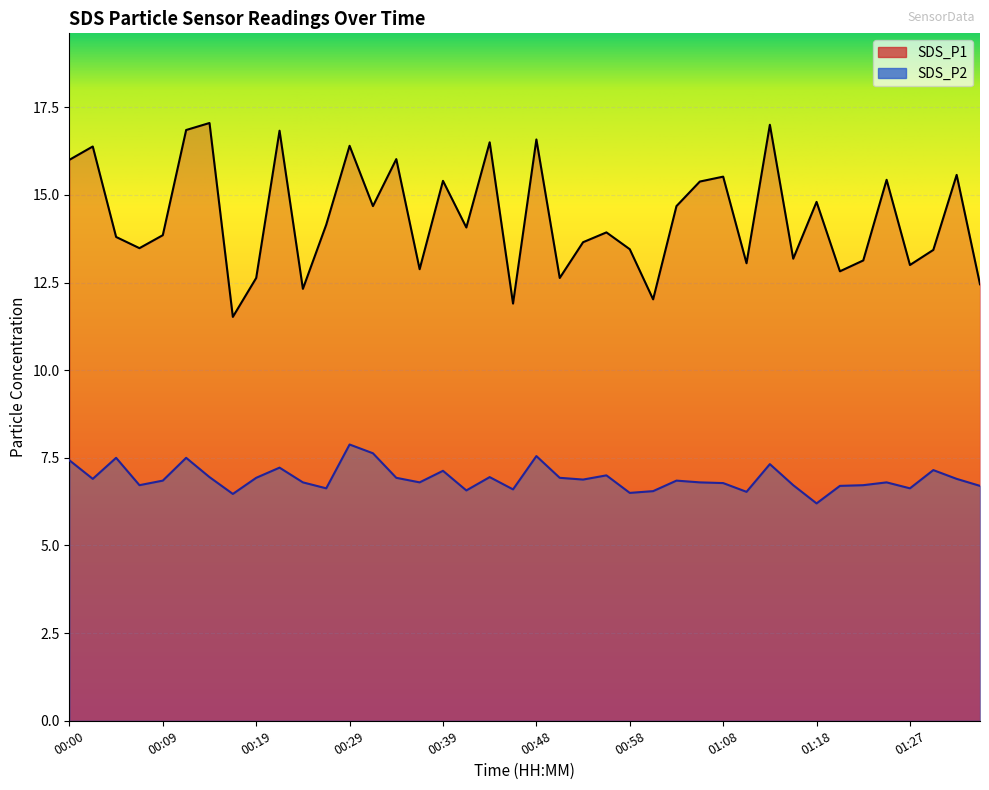

What are all the series names shown in the legend?

SDS_P1, SDS_P2